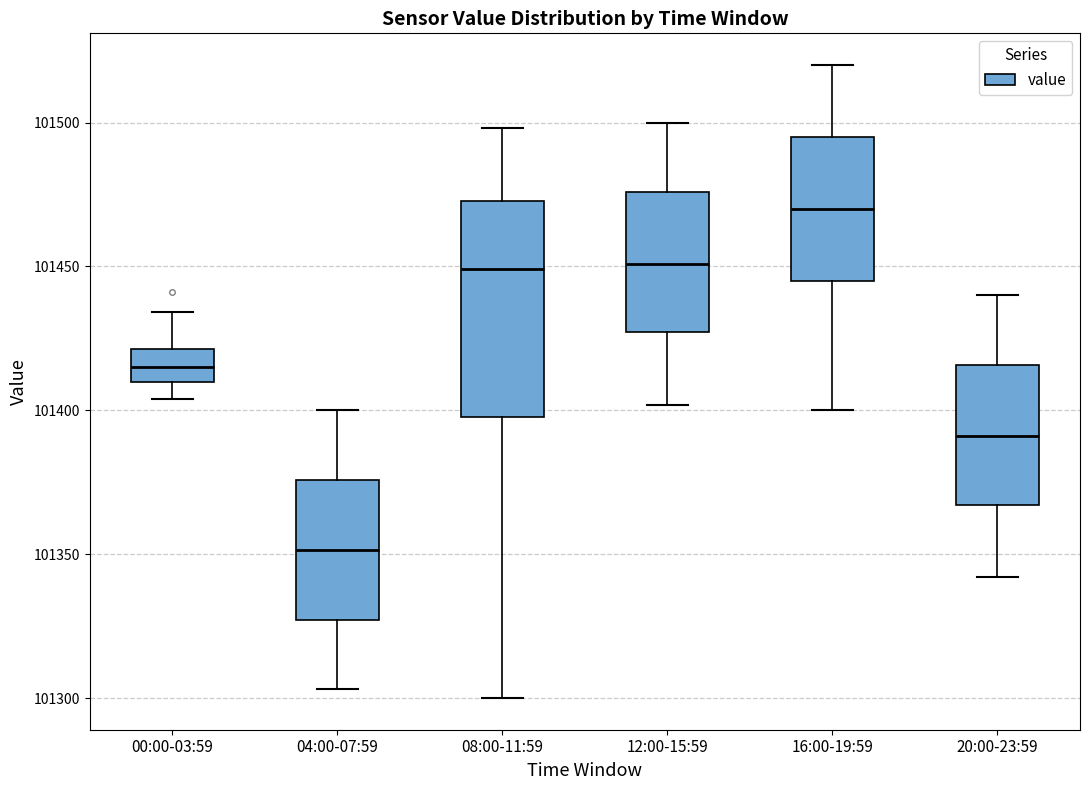

Reading left to right, read every box against the y-axis: the position of its median line, the range the box covers, and the ends of its whiskers. The values are not printed on the chart, so give them approximately, as read against the axis.

00:00-03:59: median 101415, box 101410 to 101420, whiskers 101405 to 101435
04:00-07:59: median 101350, box 101325 to 101375, whiskers 101305 to 101400
08:00-11:59: median 101450, box 101400 to 101475, whiskers 101300 to 101500
12:00-15:59: median 101450, box 101425 to 101475, whiskers 101400 to 101500
16:00-19:59: median 101470, box 101445 to 101495, whiskers 101400 to 101520
20:00-23:59: median 101390, box 101365 to 101415, whiskers 101340 to 101440